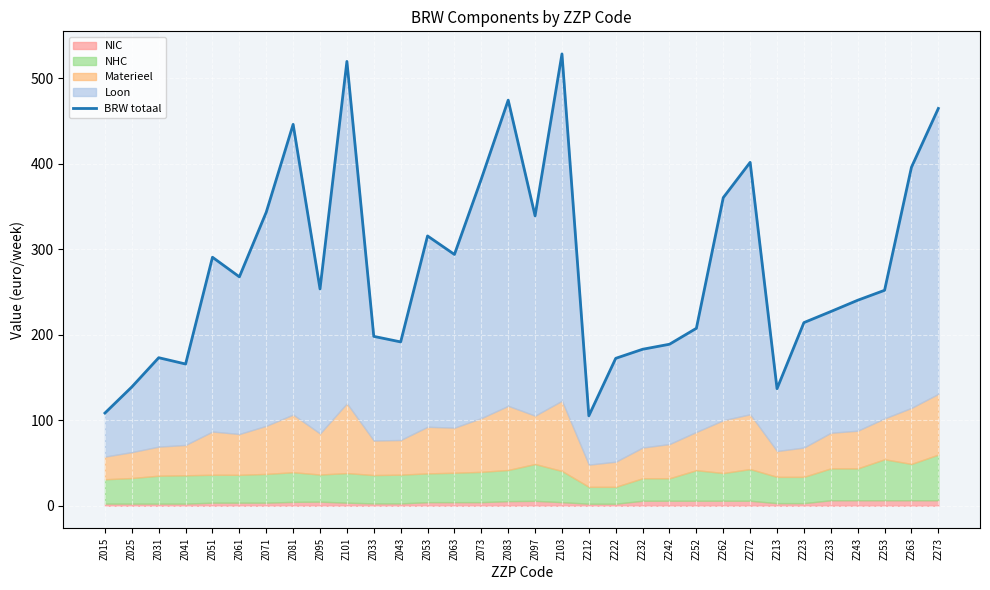

What is the change in value from Z041 to Z101?

+353.9